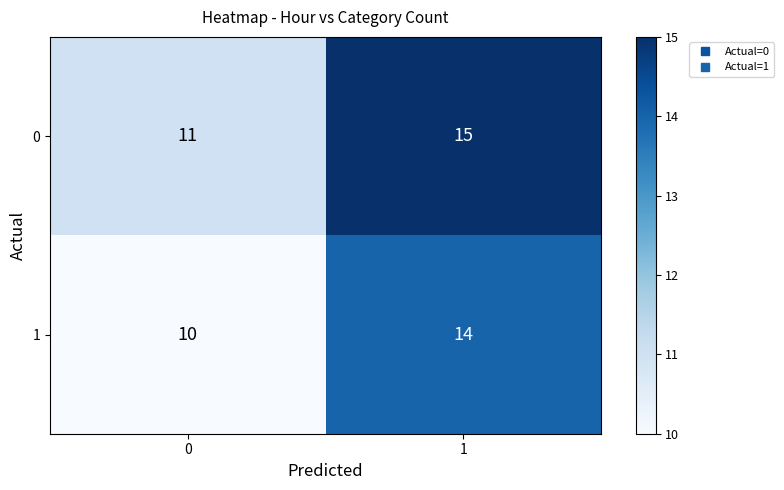

True or false: 1 has a value of 24 at 1.

False